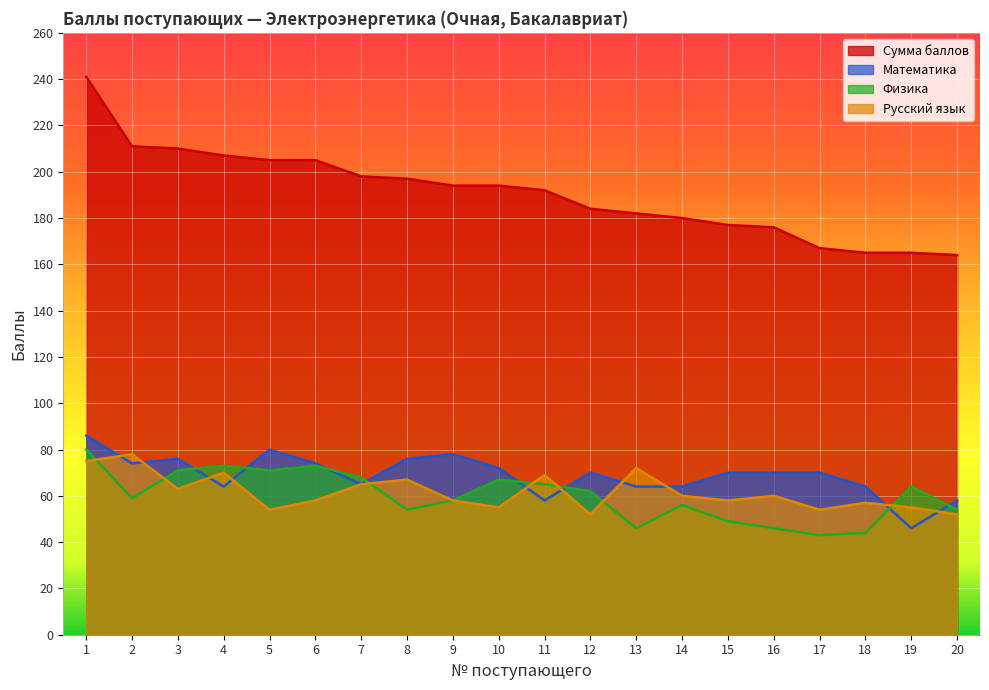

Reading right to left, extract all data points from this chart.

Сумма баллов: 164	165	165	167	176	177	180	182	184	192	194	194	197	198	205	205	207	210	211	241
Математика: 58	46	64	70	70	70	64	64	70	58	72	78	76	65	74	80	64	76	74	86
Физика: 54	64	44	43	46	49	56	46	62	65	67	58	54	68	73	71	73	71	59	80
Русский язык: 52	55	57	54	60	58	60	72	52	69	55	58	67	65	58	54	70	63	78	75